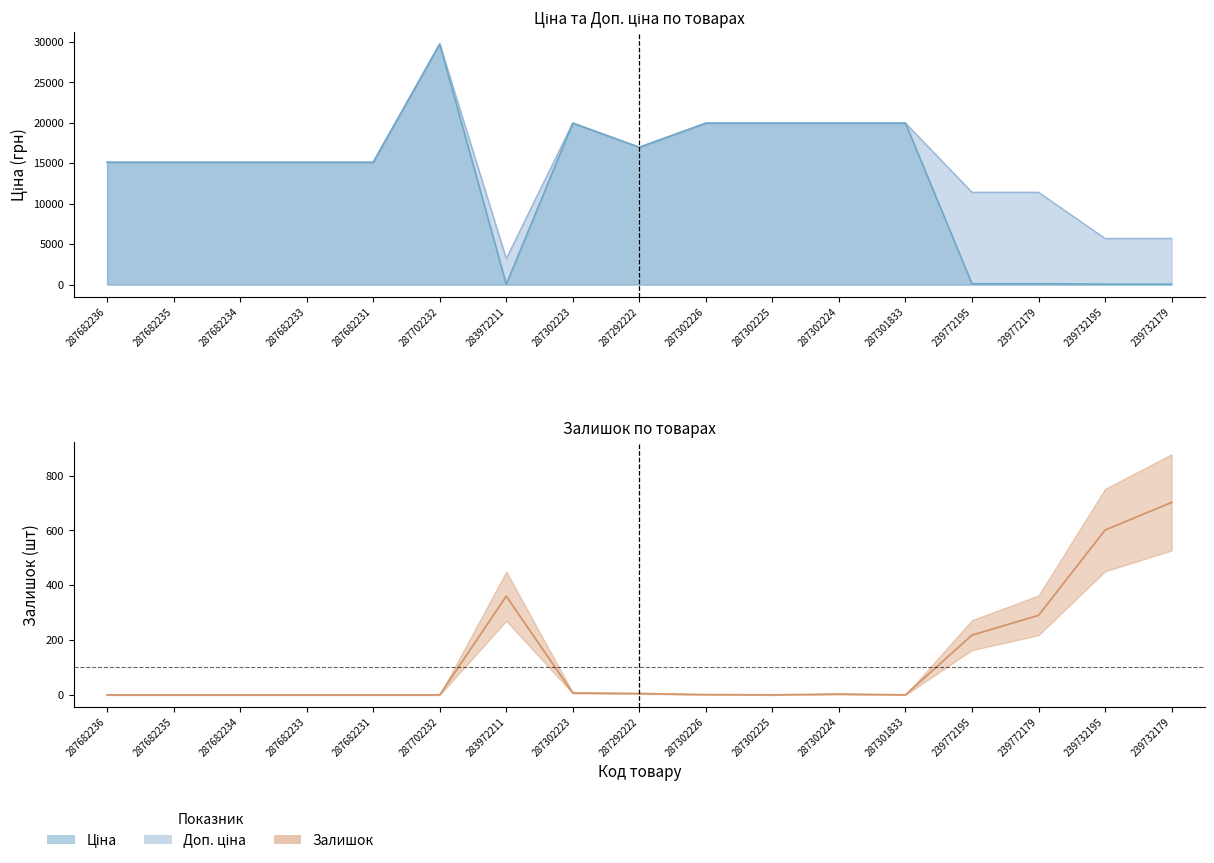

The chart shows a value of -240 at 287682234. True or false?

False